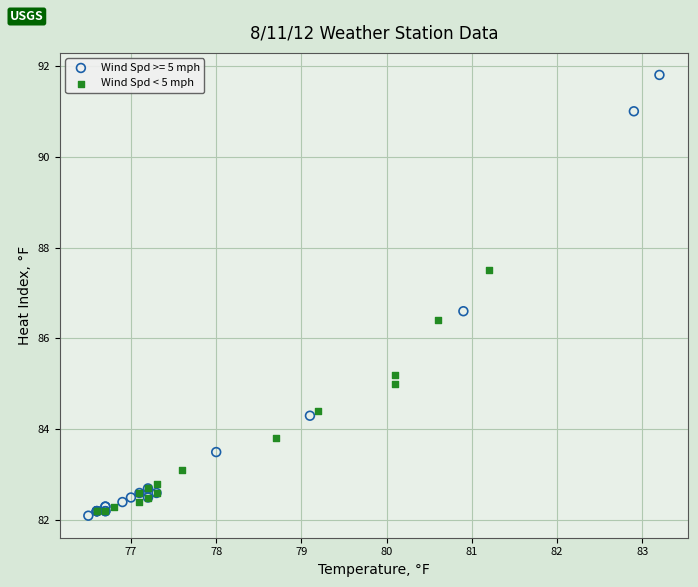

Which series has the widest spread of Y values?

Wind Spd >= 5 mph